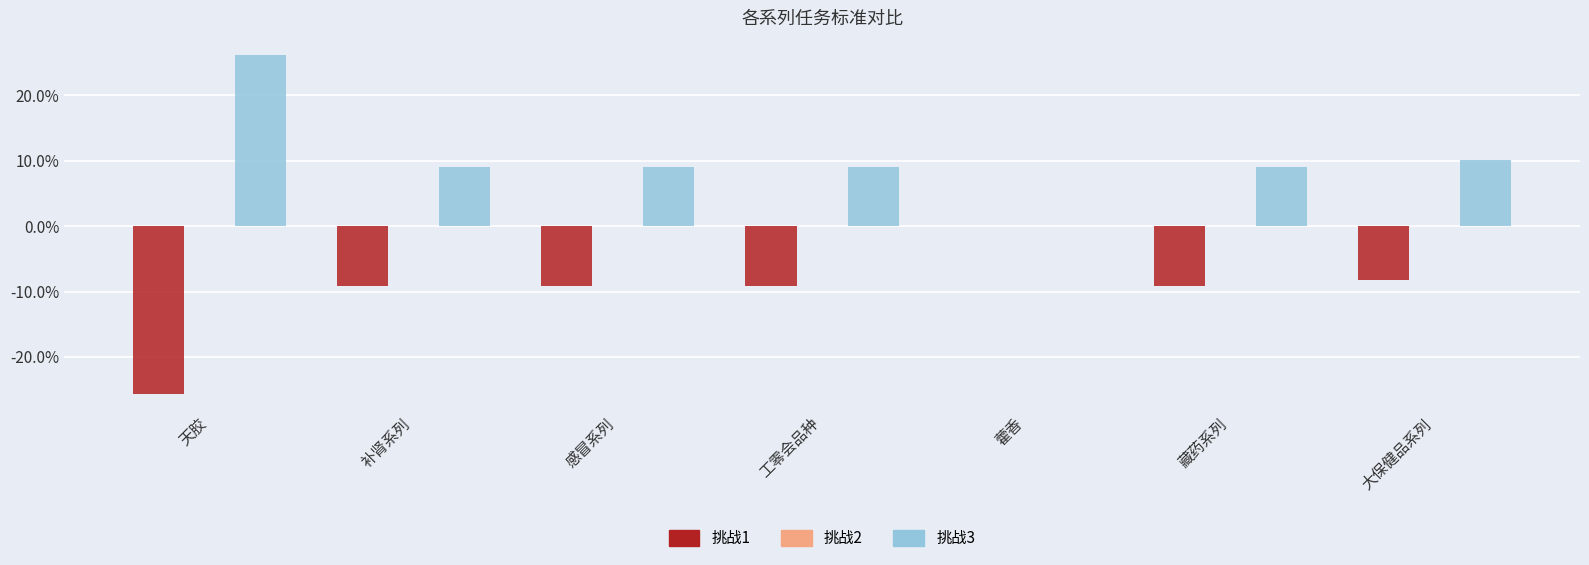

At which category is the sum across all series the highest?

大保健品系列